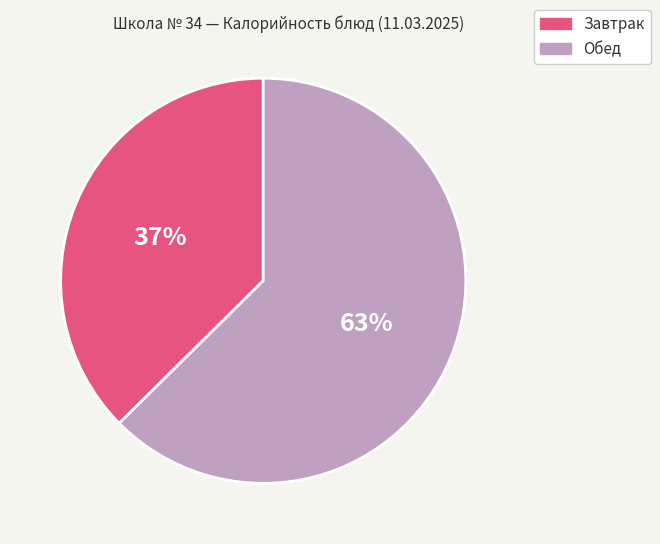

Is there any slice that represents more than half of the pie?

Yes